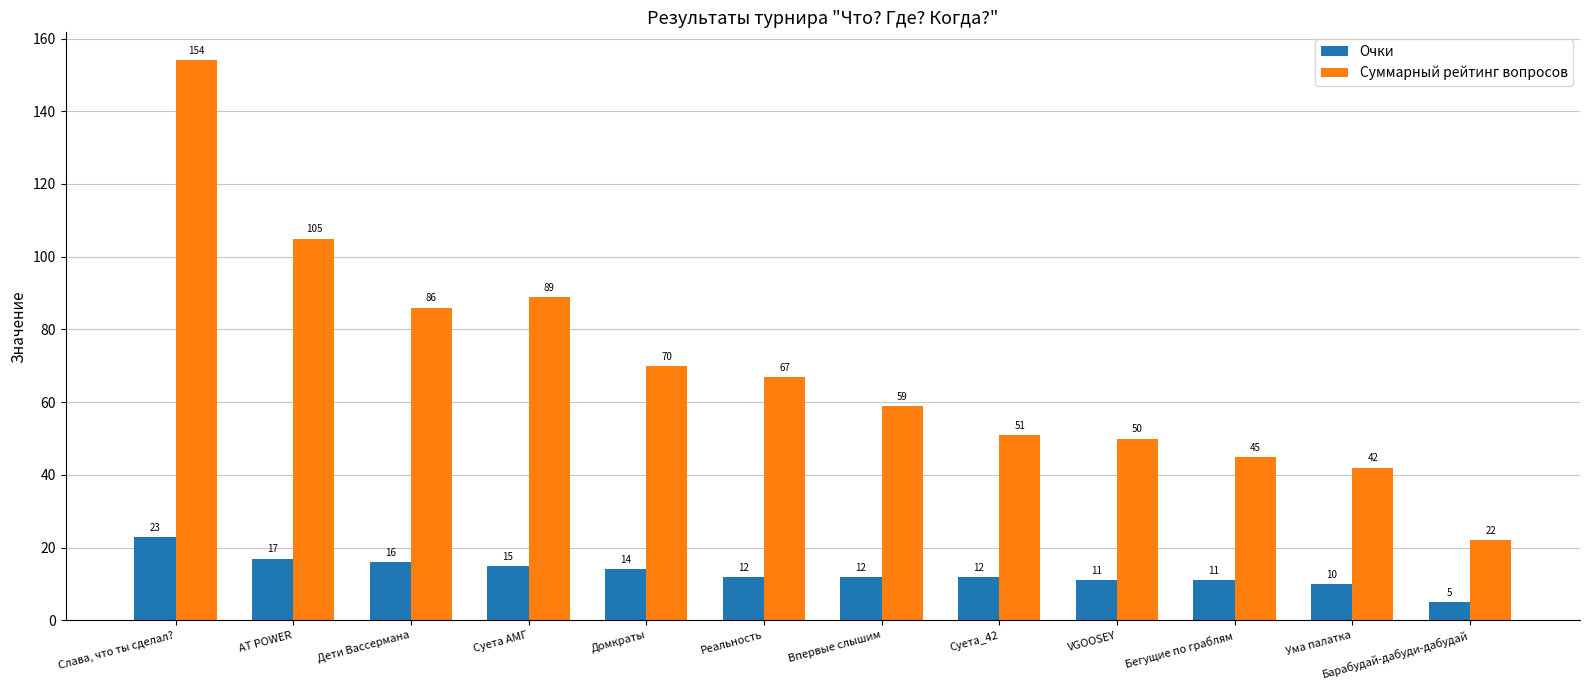

At which label is Очки closest to 14?

Домкраты